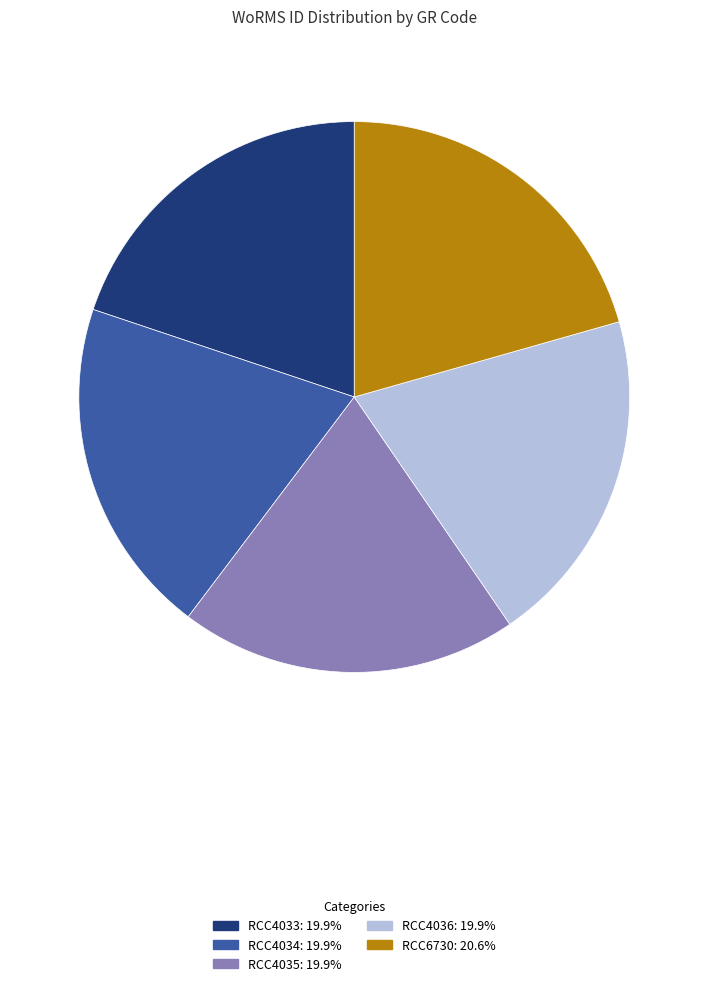

Which slice is the largest?

RCC6730